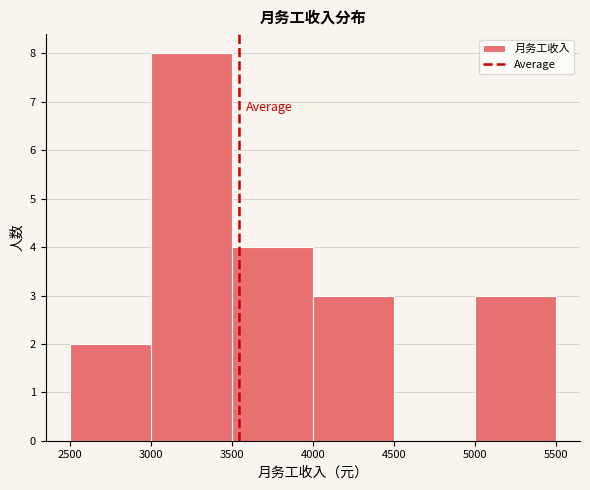

Reading left to right, list every bar in this chart as the range it spans on the x-axis followed by its height. The values are not printed on the chart, so give them approximately, as read against the axis.

2500 to 3000: 2
3000 to 3500: 8
3500 to 4000: 4
4000 to 4500: 3
4500 to 5000: 0
5000 to 5500: 3